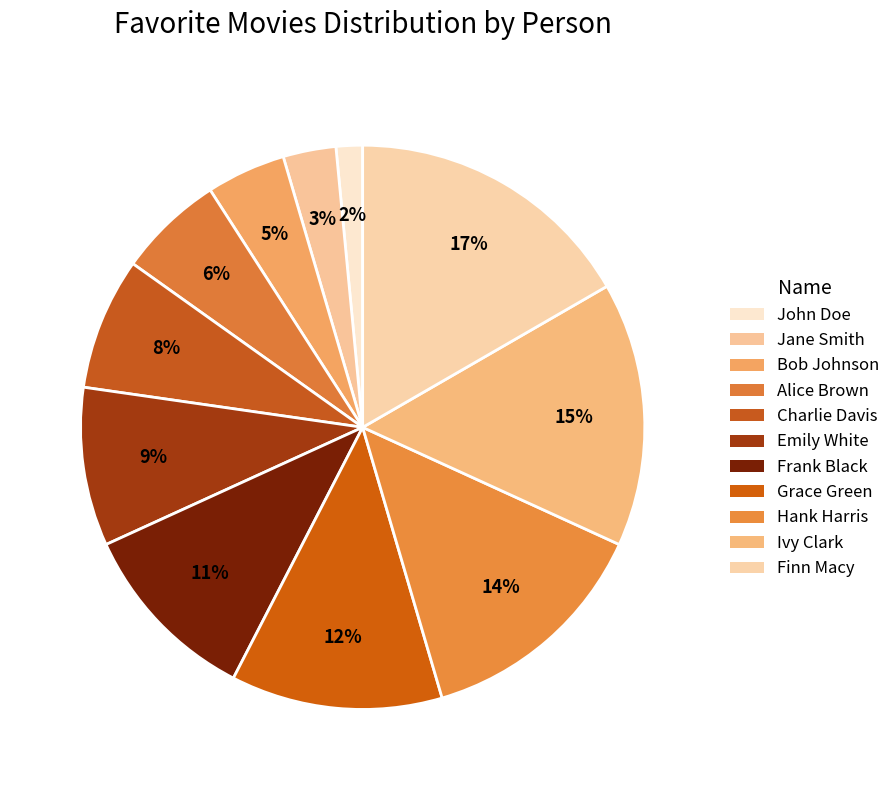

What is the largest slice in the pie chart?

Finn Macy